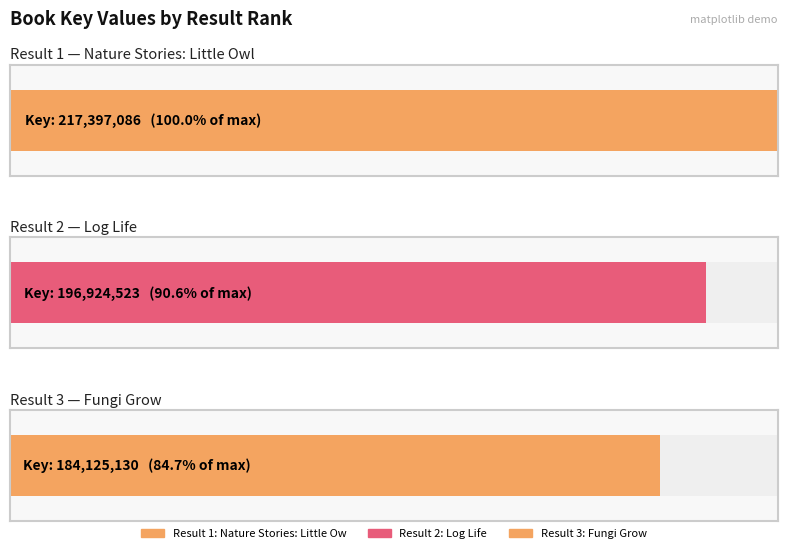

Which category has the highest value across all series?

1